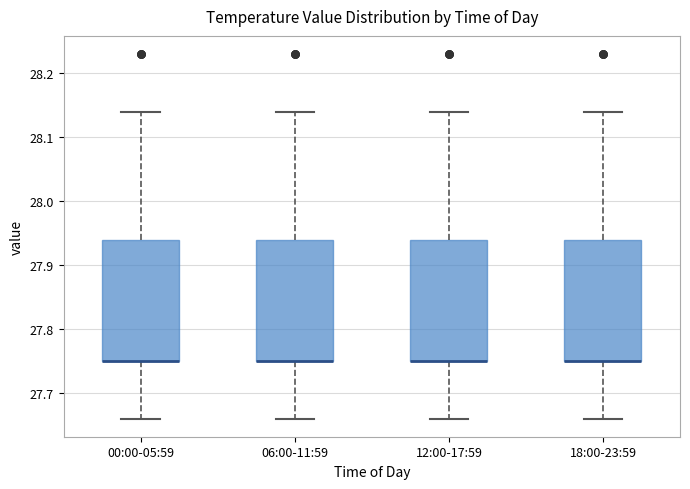

Reading left to right, transcribe this box plot: for each box, give where its median line is, the range the box spans, and where its two whiskers end, as read against the y-axis. The values are not printed on the chart, so give them approximately, as read against the axis.

00:00-05:59: median 27.75 (drawn on the box's lower edge), box 27.75 to 27.94, whiskers 27.66 to 28.14
06:00-11:59: median 27.75 (drawn on the box's lower edge), box 27.75 to 27.94, whiskers 27.66 to 28.14
12:00-17:59: median 27.75 (drawn on the box's lower edge), box 27.75 to 27.94, whiskers 27.66 to 28.14
18:00-23:59: median 27.75 (drawn on the box's lower edge), box 27.75 to 27.94, whiskers 27.66 to 28.14